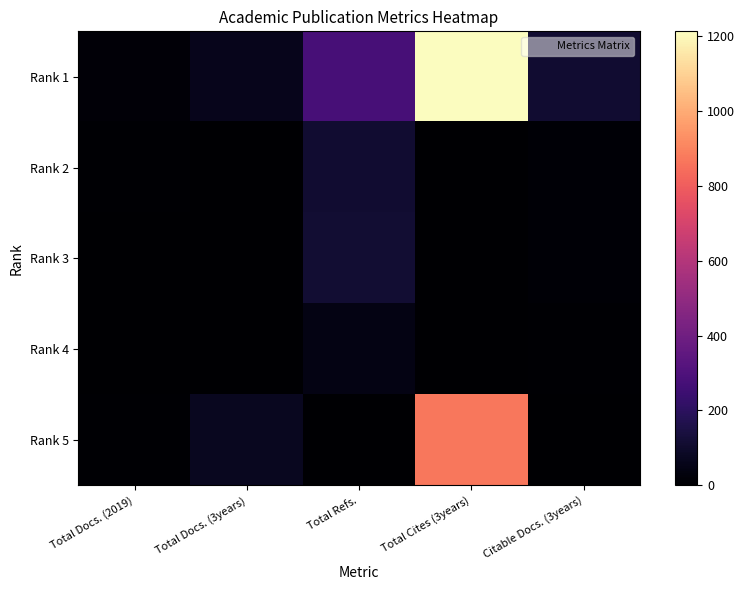

Which series has the widest spread of values?

Rank 1